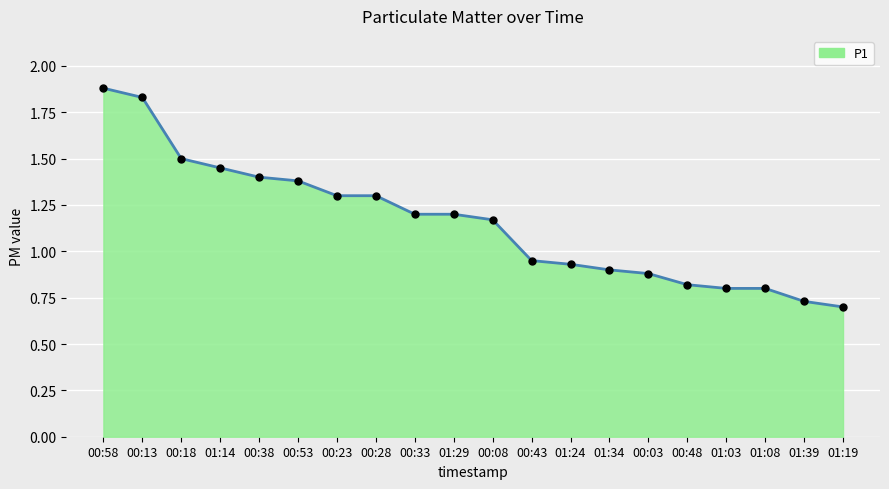

Reading right to left, list all the values displayed in this chart.

0.7	0.7	0.8	0.8	0.8	0.9	0.9	0.9	0.9	1.2	1.2	1.2	1.3	1.3	1.4	1.4	1.4	1.5	1.8	1.9